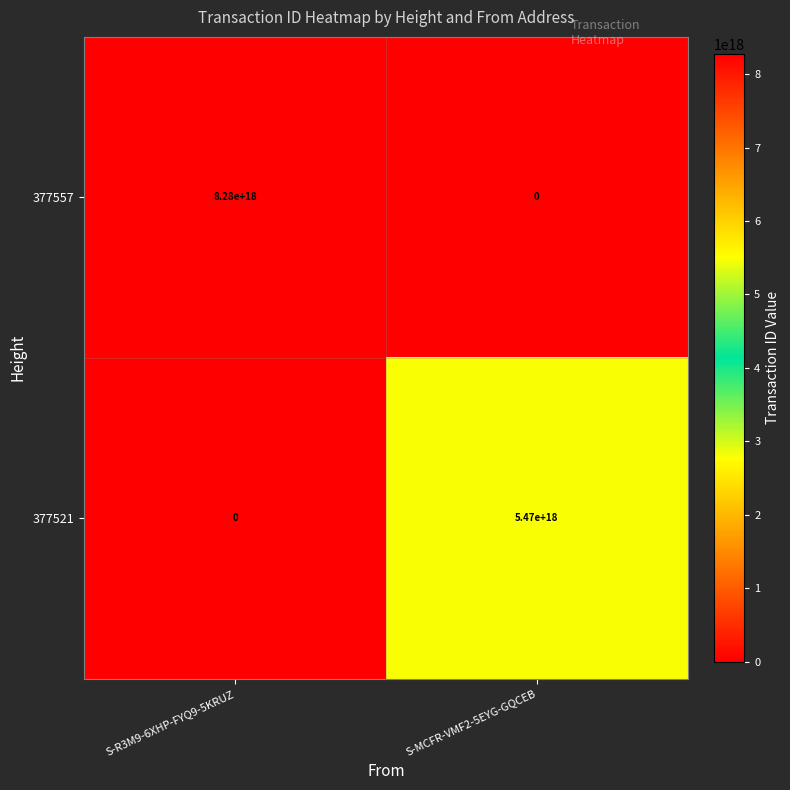

Which category has the highest value in the 377557 series?

S-R3M9-6XHP-FYQ9-5KRUZ